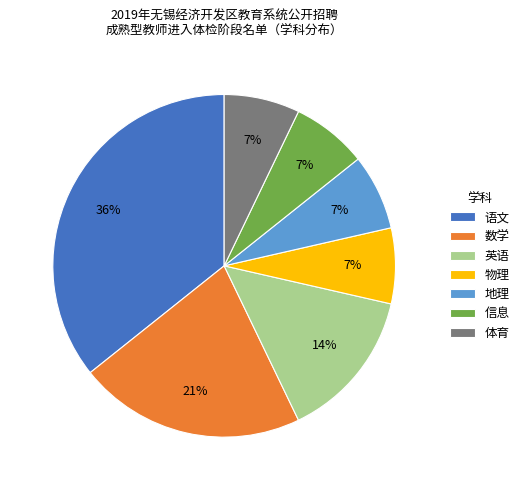

Is it true that 体育 is 14% of the pie?

False